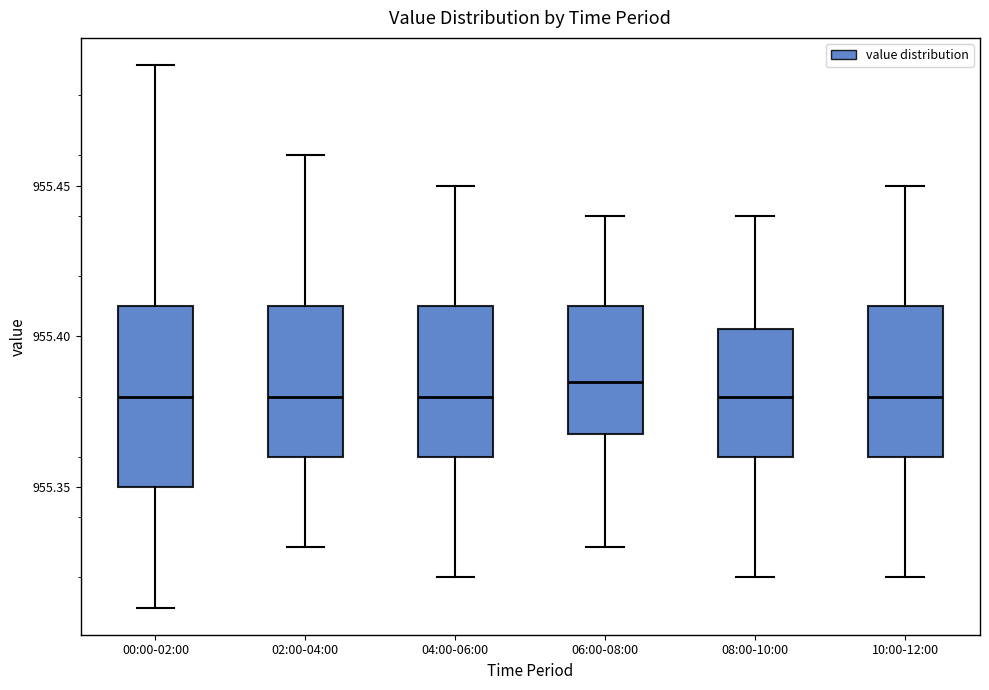

Reading left to right, read every box against the y-axis: the position of its median line, the range the box covers, and the ends of its whiskers. The values are not printed on the chart, so give them approximately, as read against the axis.

00:00-02:00: median 955.380, box 955.350 to 955.410, whiskers 955.310 to 955.490
02:00-04:00: median 955.380, box 955.360 to 955.410, whiskers 955.330 to 955.460
04:00-06:00: median 955.380, box 955.360 to 955.410, whiskers 955.320 to 955.450
06:00-08:00: median 955.385, box 955.370 to 955.410, whiskers 955.330 to 955.440
08:00-10:00: median 955.380, box 955.360 to 955.405, whiskers 955.320 to 955.440
10:00-12:00: median 955.380, box 955.360 to 955.410, whiskers 955.320 to 955.450